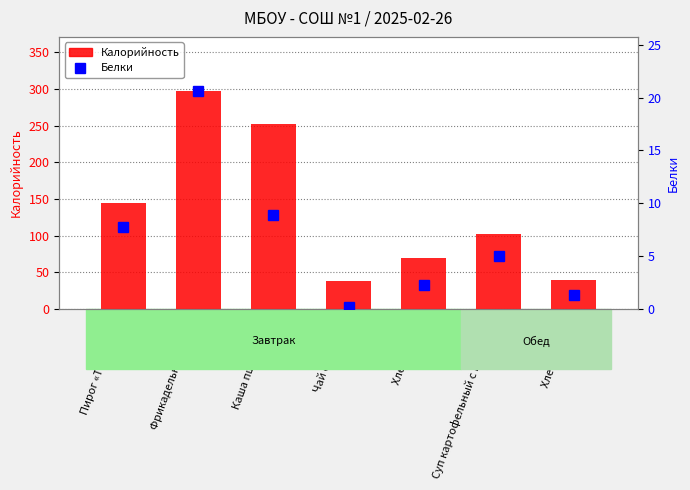

Reading left to right, list all the values displayed in this chart.

Калорийность: Пирог «Тирамису»=144.0	Фрикадельки в соусе=297.0	Каша пшеничная=252.0	Чай с сахаром=38.0	Хлеб 1/с йод=70.2	Суп картофельный с клецками=102.6	Хлеб ржаной=39.6
Белки: Пирог «Тирамису»=7.8	Фрикадельки в соусе=20.6	Каша пшеничная=8.8	Чай с сахаром=0.2	Хлеб 1/с йод=2.3	Суп картофельный с клецками=5.0	Хлеб ржаной=1.4